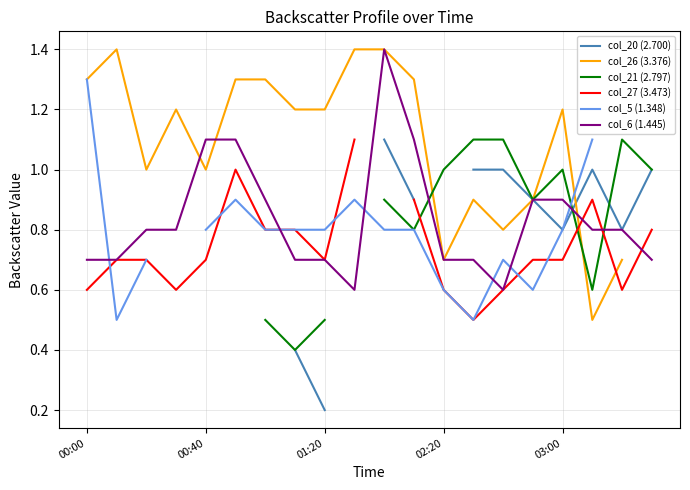

What is the minimum value for col_6 (1.445)?

0.6